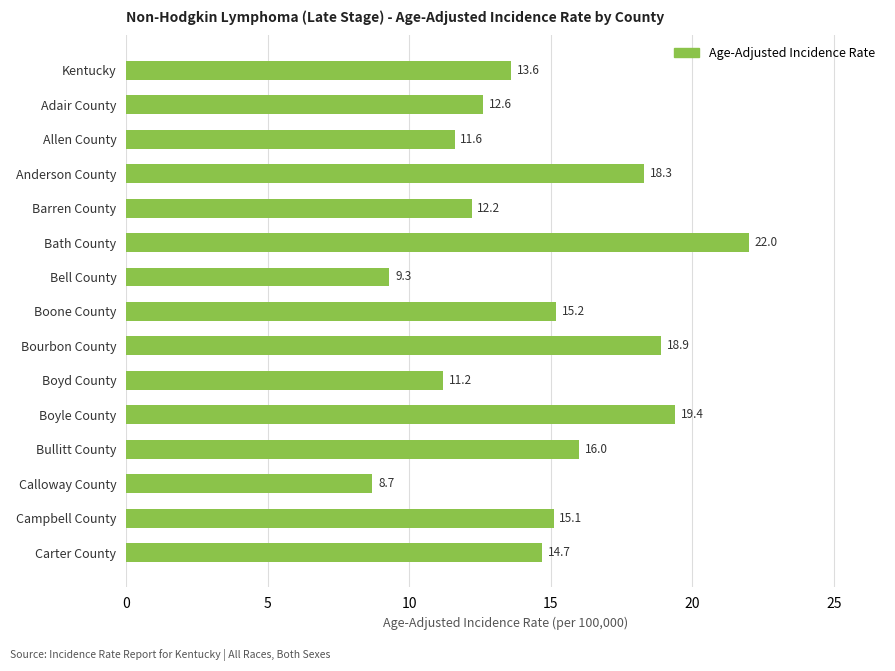

True or false: the data shows 12.2 at Barren County.

True